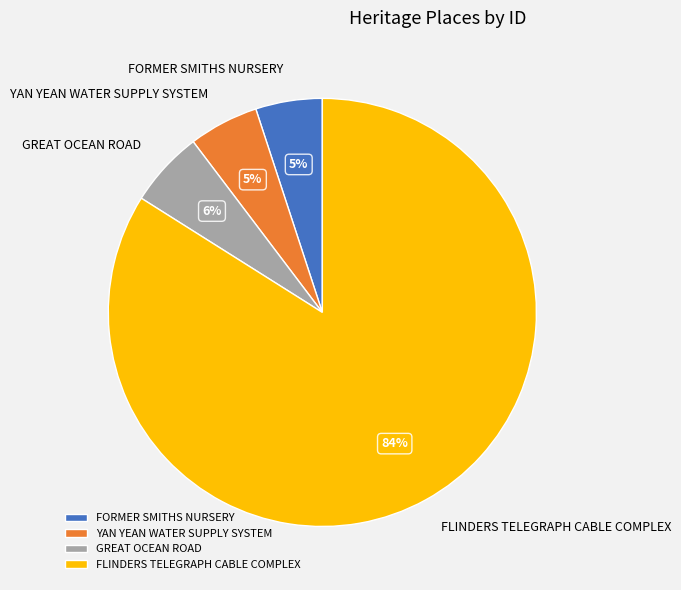

What percentage is the FORMER SMITHS NURSERY slice, to the nearest percent?

5%